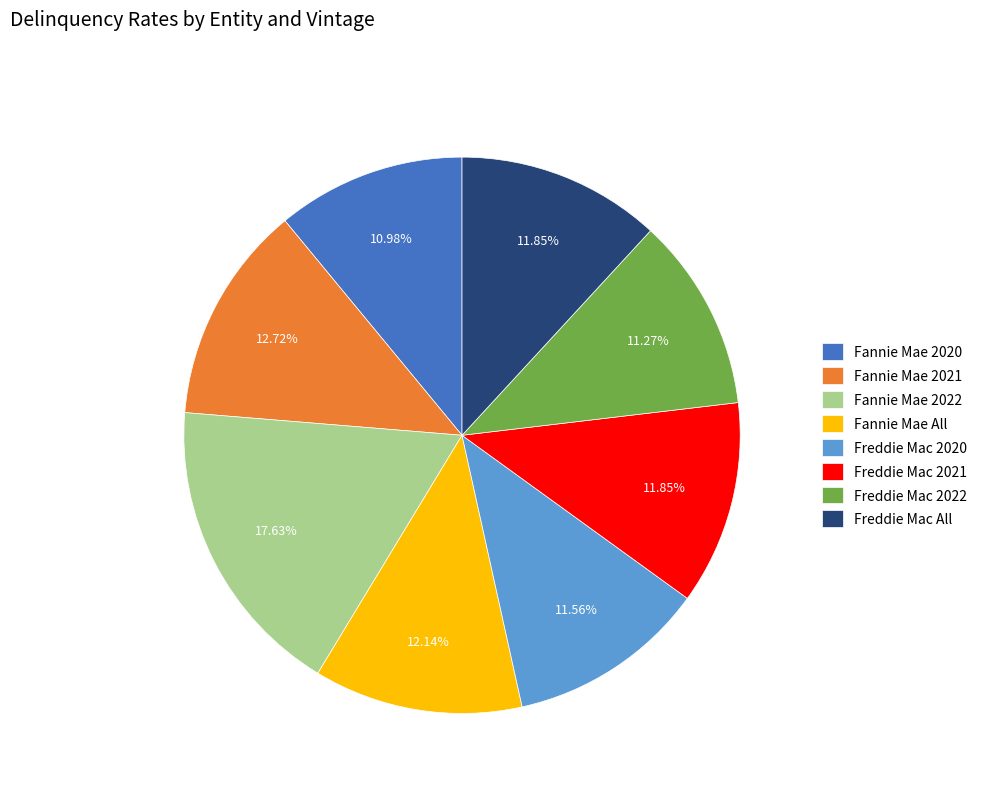

True or false: Freddie Mac 2022 accounts for 19% of the total.

False